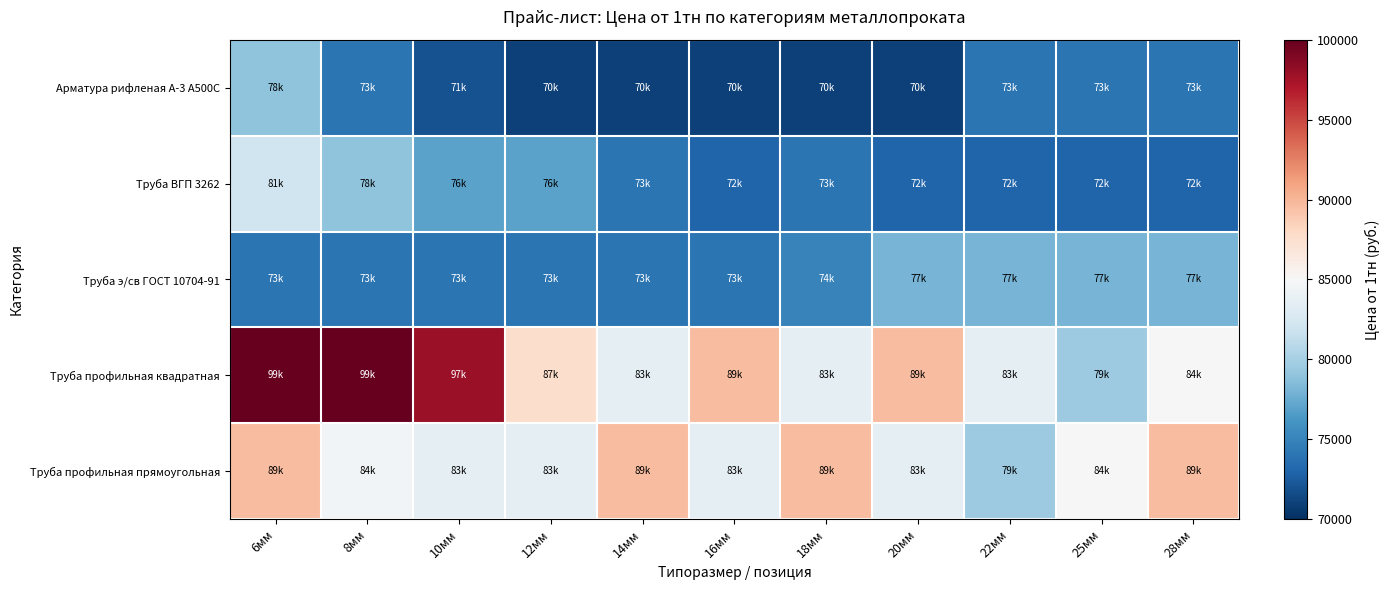

Rank the series at 8мм from highest to lowest value.

Труба профильная квадратная, Труба профильная прямоугольная, Труба ВГП 3262, Арматура рифленая А-3 А500С, Труба э/св ГОСТ 10704-91